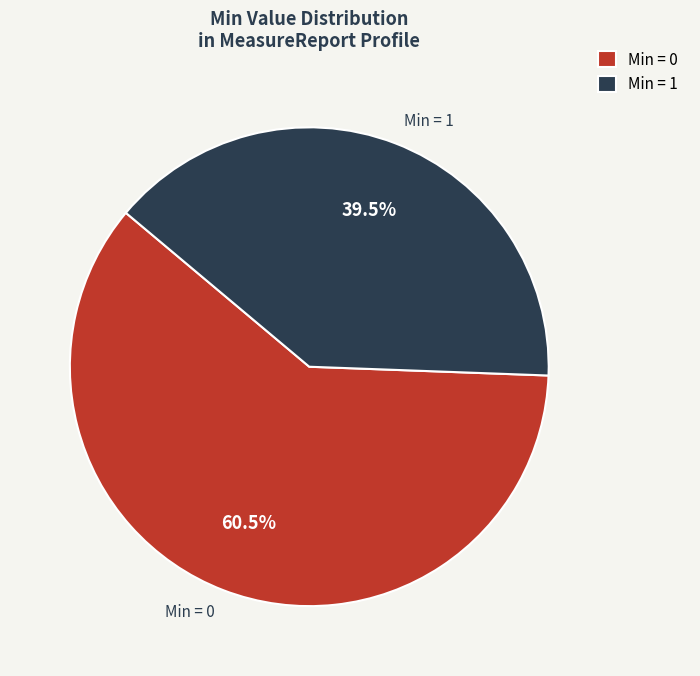

Rank the categories by value from highest to lowest.

Min = 0, Min = 1